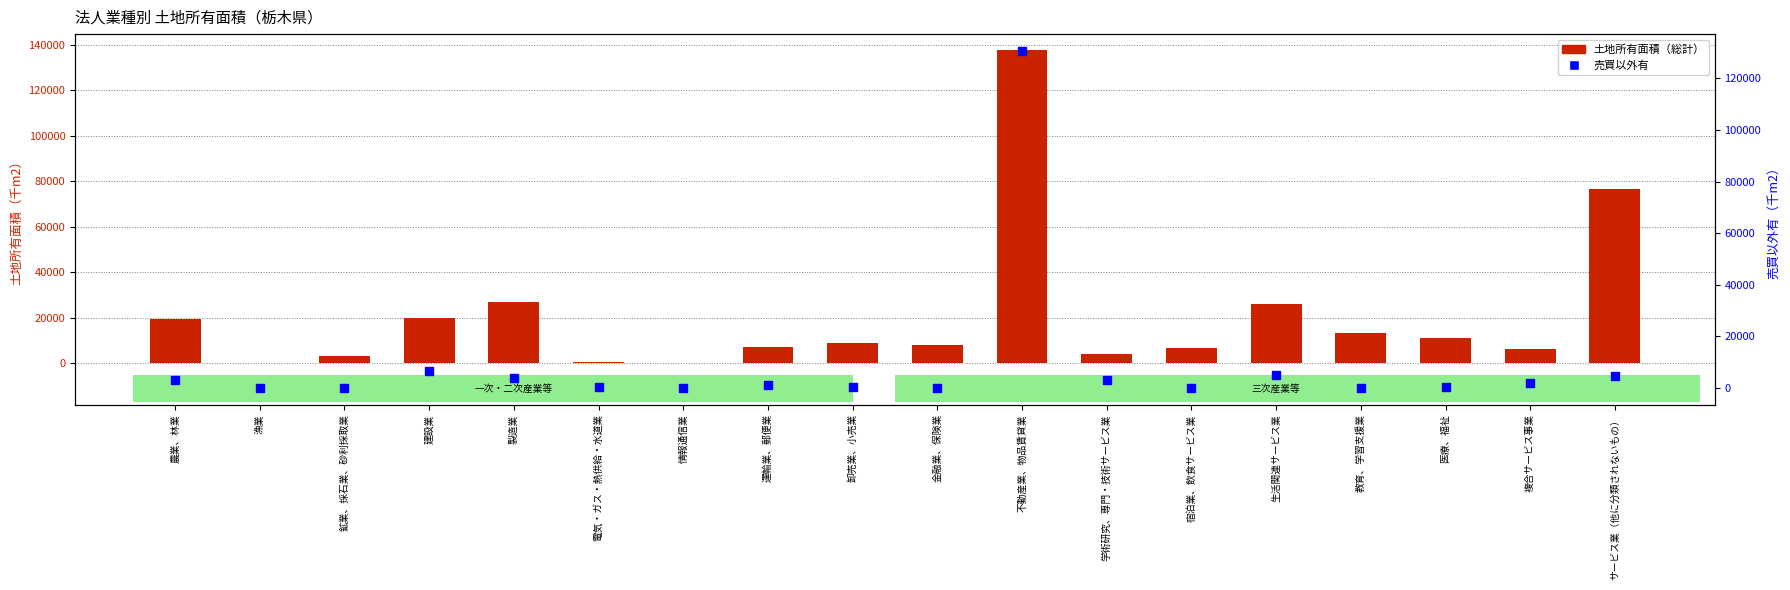

At how many categories does at least one series exceed 587?

15